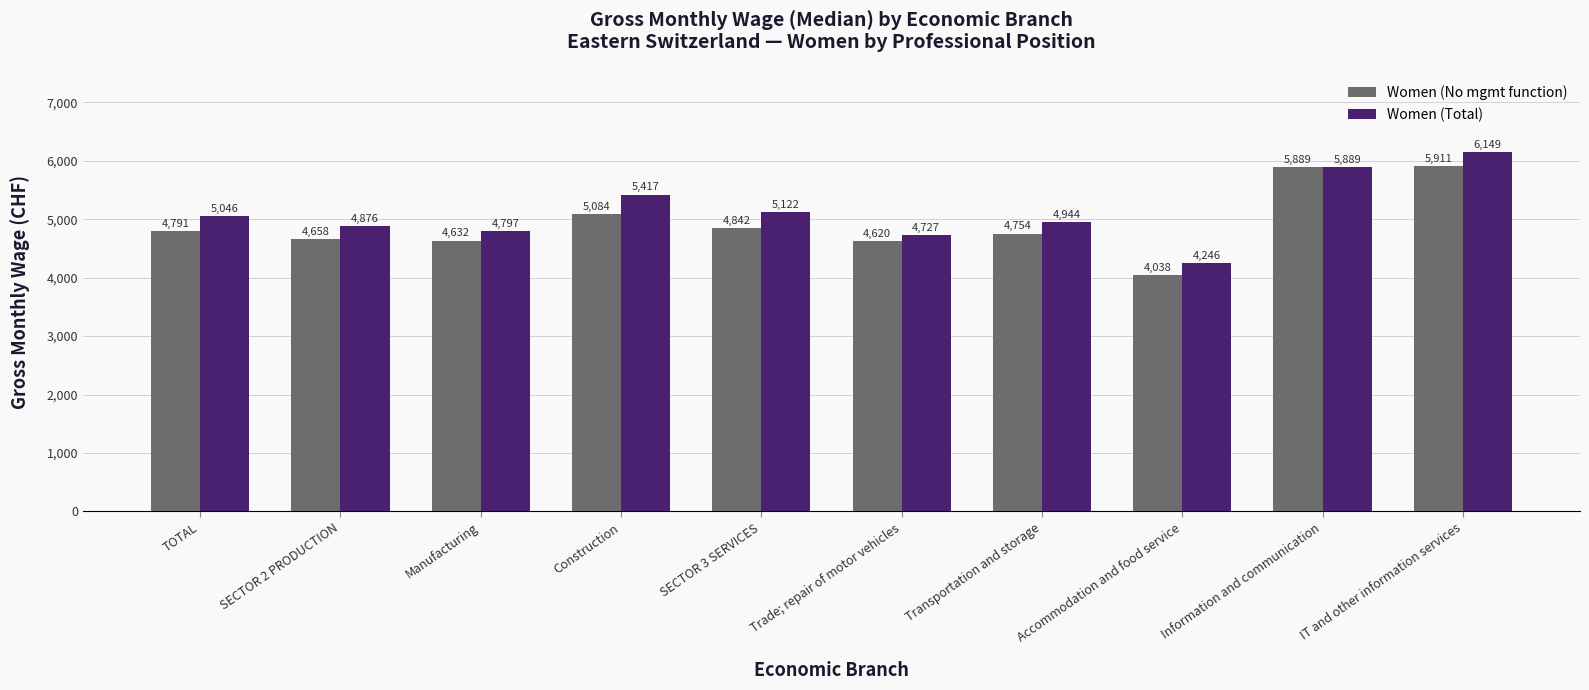

Which series has the widest spread of values?

Women (Total)